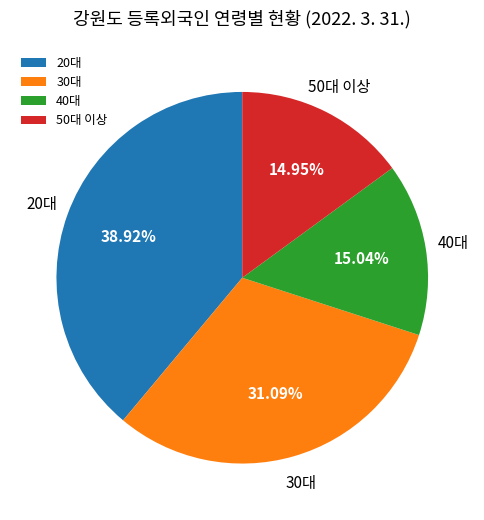

Does any single category account for the majority?

No